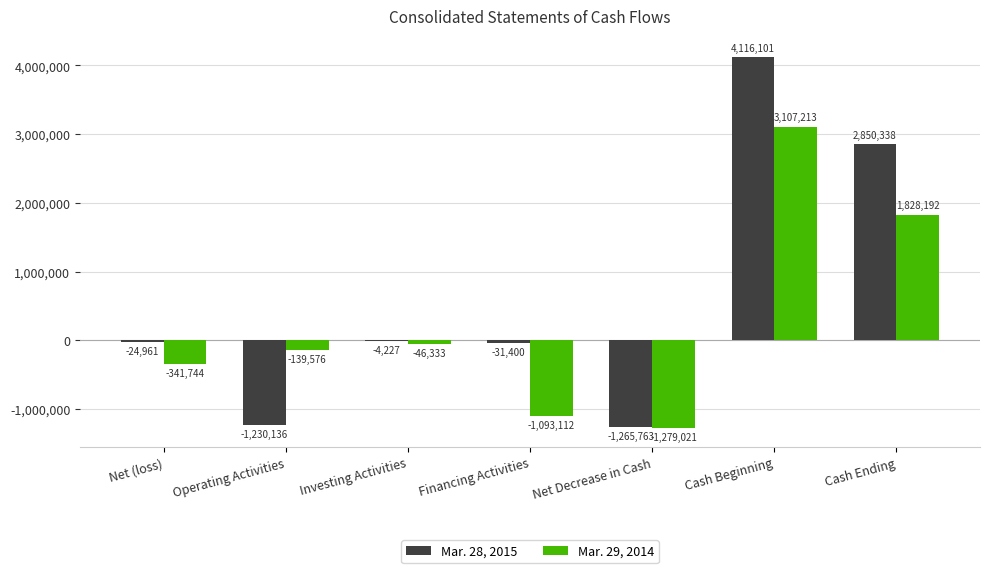

Reading left to right, list all the values displayed in this chart.

Mar. 28, 2015: Net (loss)=-24961	Operating Activities=-1230136	Investing Activities=-4227	Financing Activities=-31400	Net Decrease in Cash=-1265763	Cash Beginning=4116101	Cash Ending=2850338
Mar. 29, 2014: Net (loss)=-341744	Operating Activities=-139576	Investing Activities=-46333	Financing Activities=-1093112	Net Decrease in Cash=-1279021	Cash Beginning=3107213	Cash Ending=1828192